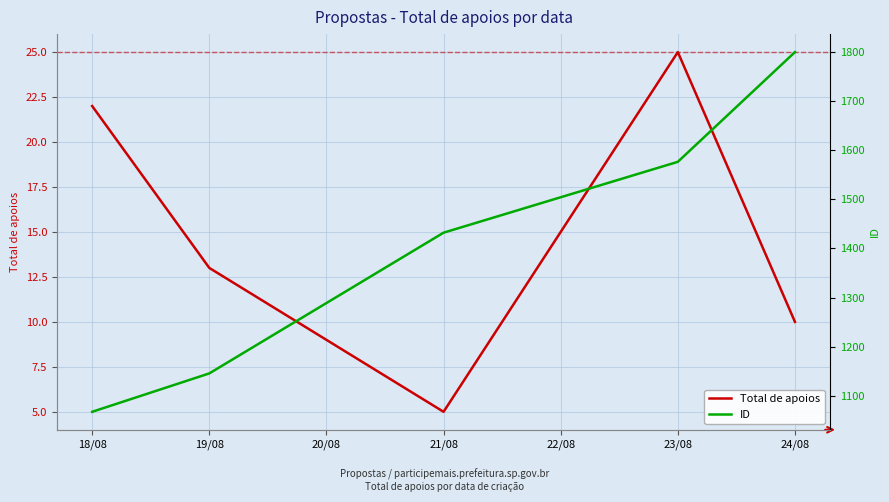

Is it true that Total de apoios equals 8 at 21/08?

False